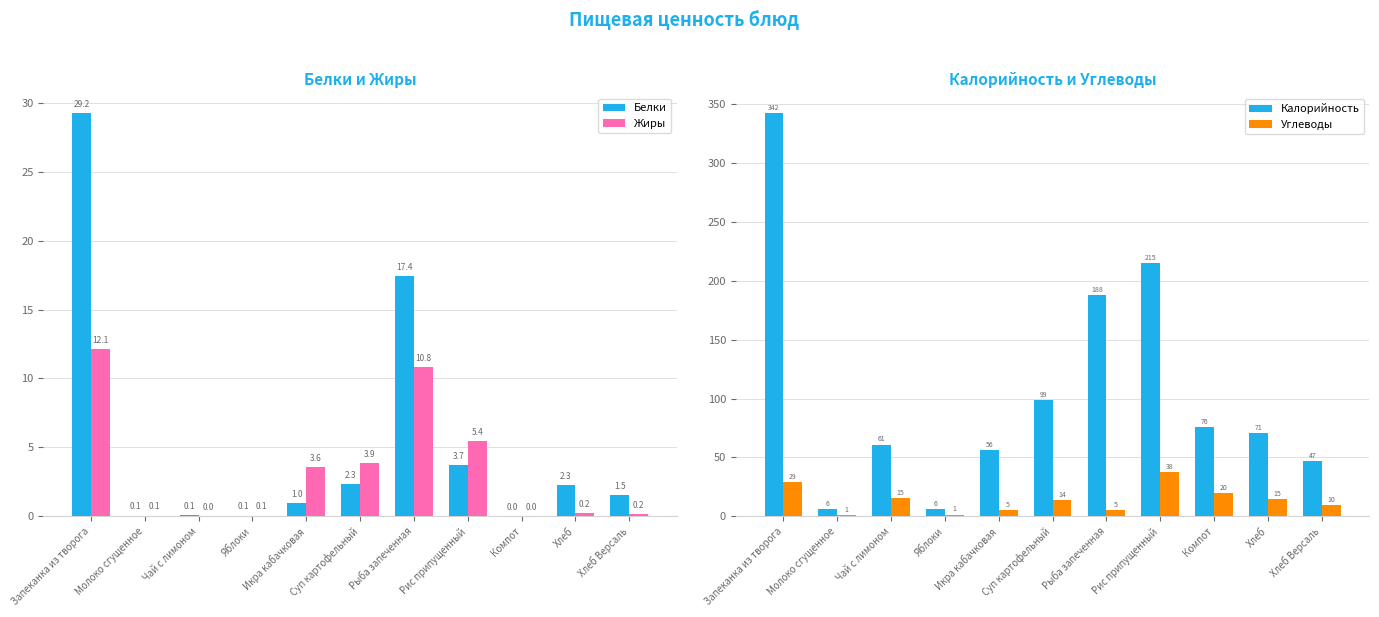

The value of Жиры at Чай с лимоном is 0.0. True or false?

True